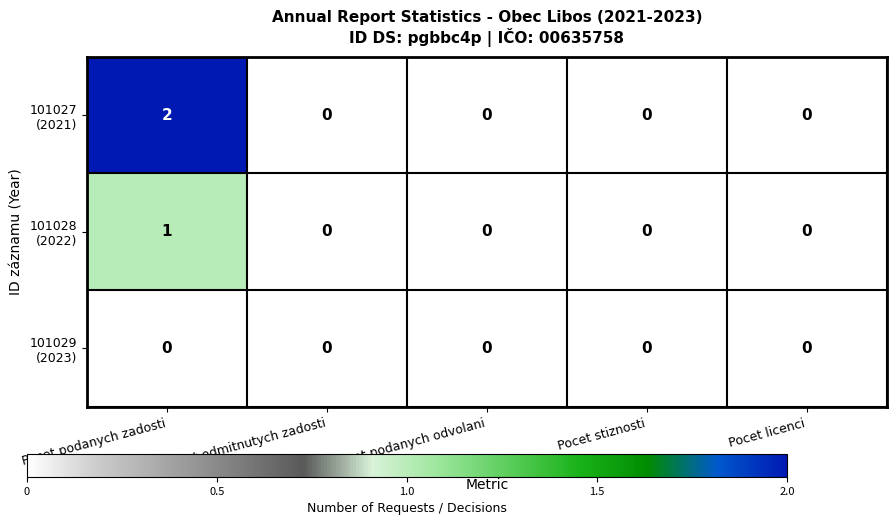

Which label corresponds to the largest value in the chart?

Pocet podanych zadosti